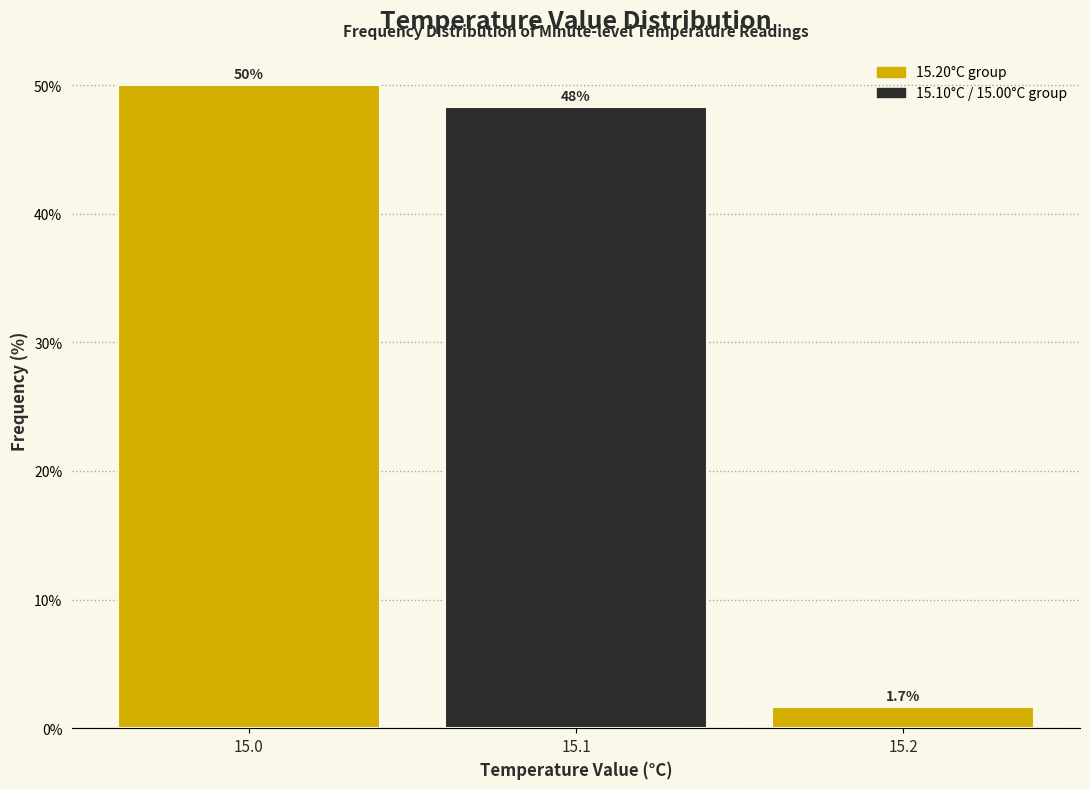

Reading left to right, list all the values displayed in this chart.

50.0	48.3	1.7